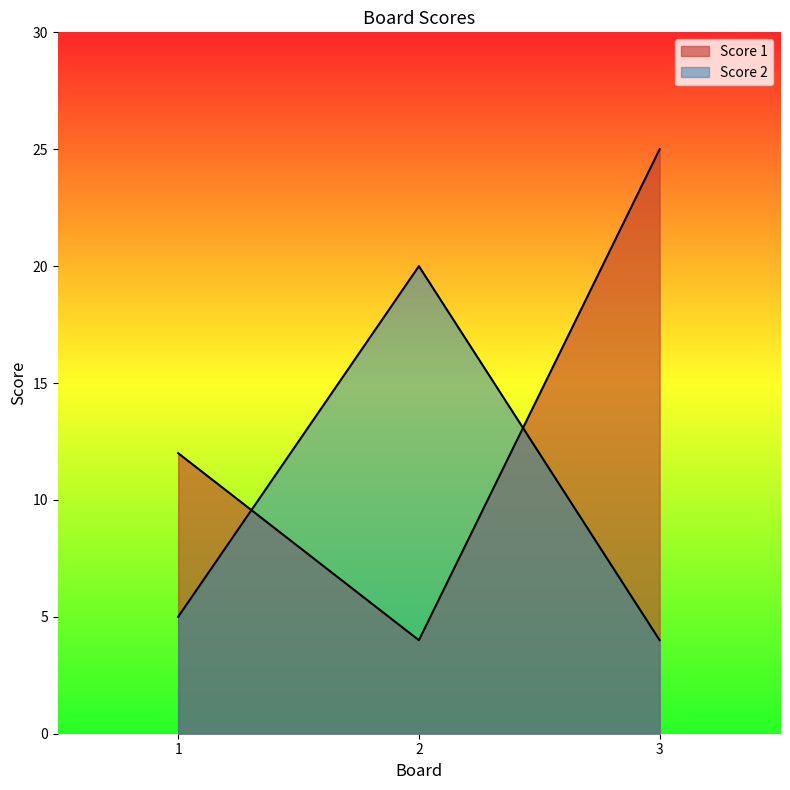

Count the Score 1 values in the range 4 to 25.

3